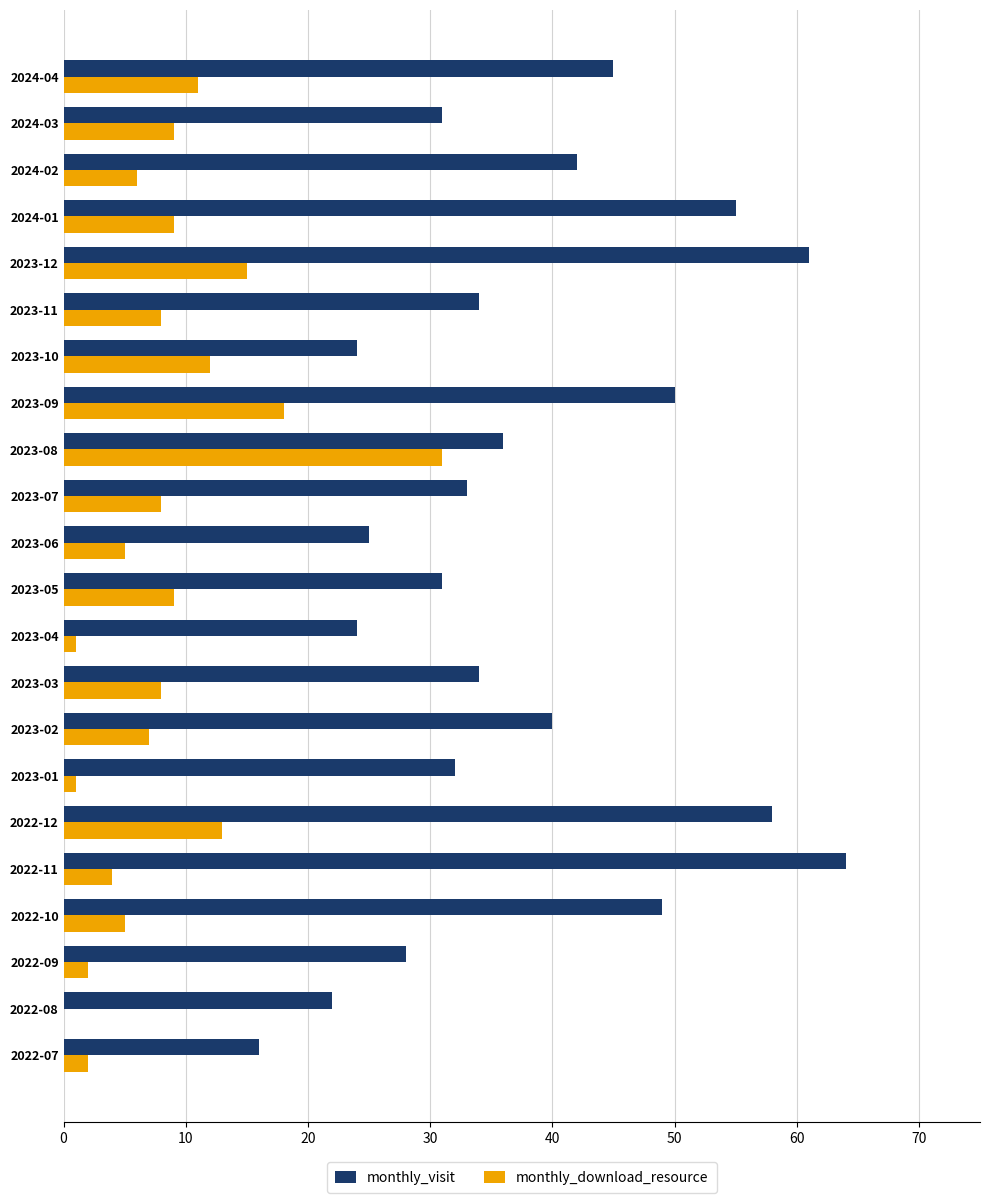

What is the sum of all monthly_visit values?

834